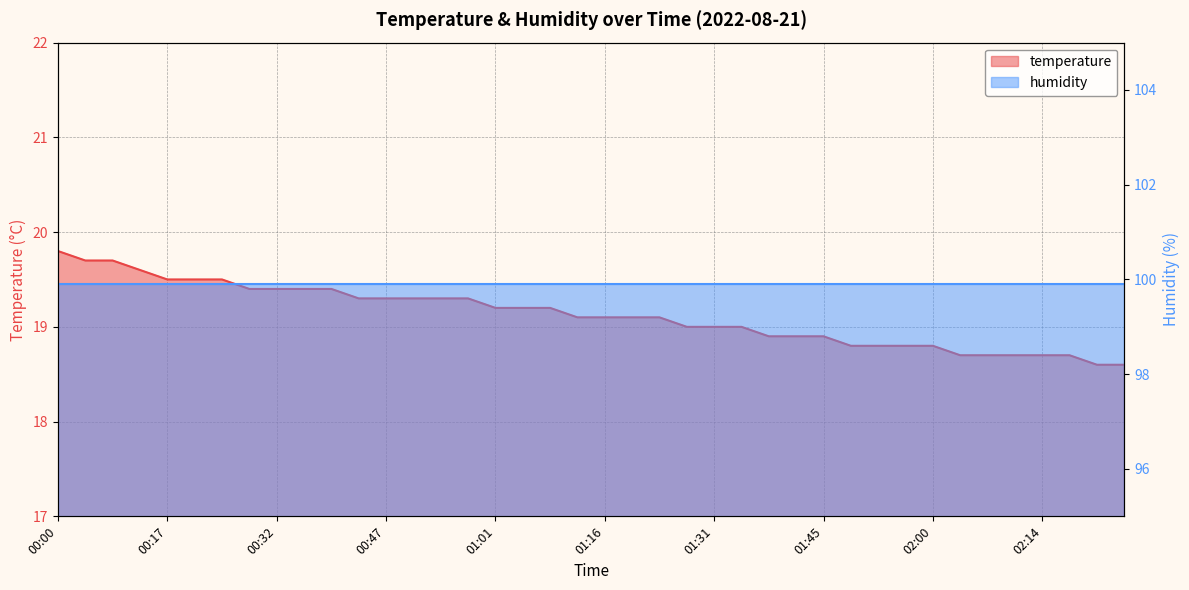

Reading left to right, what are all the values shown in this chart?

19.8	19.7	19.7	19.6	19.5	19.5	19.5	19.4	19.4	19.4	19.4	19.3	19.3	19.3	19.3	19.3	19.2	19.2	19.2	19.1	19.1	19.1	19.1	19.0	19.0	19.0	18.9	18.9	18.9	18.8	18.8	18.8	18.8	18.7	18.7	18.7	18.7	18.7	18.6	18.6